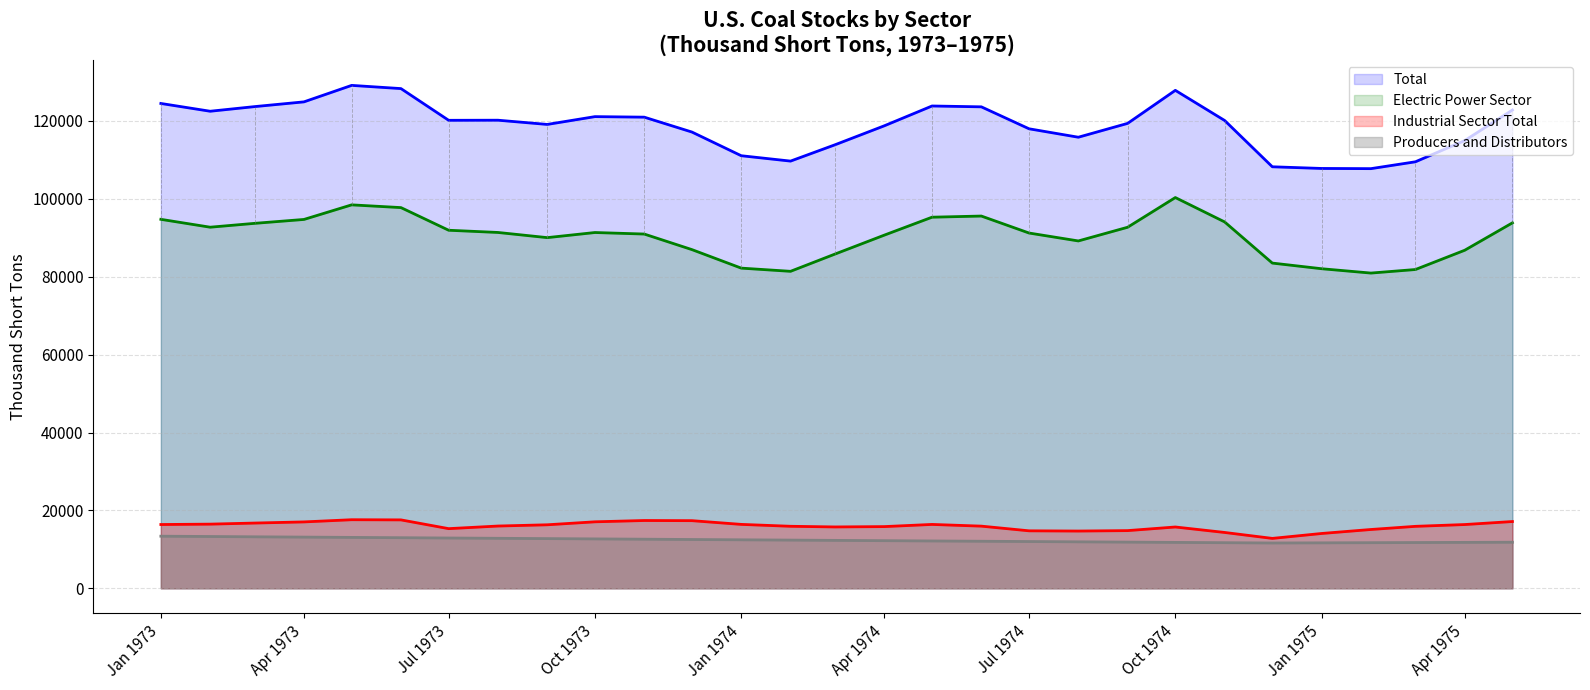

True or false: Total and Producers and Distributors cross at least once.

False